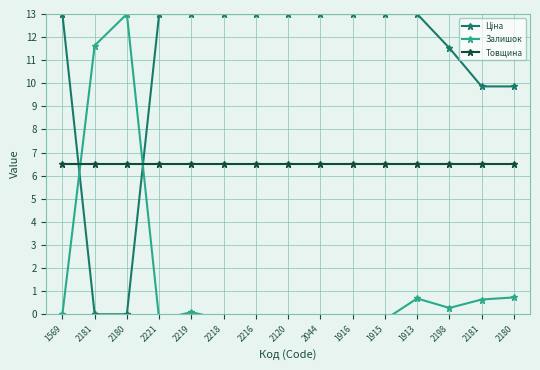

What is the value of the Товщина point at the 5th from the left?

6.5